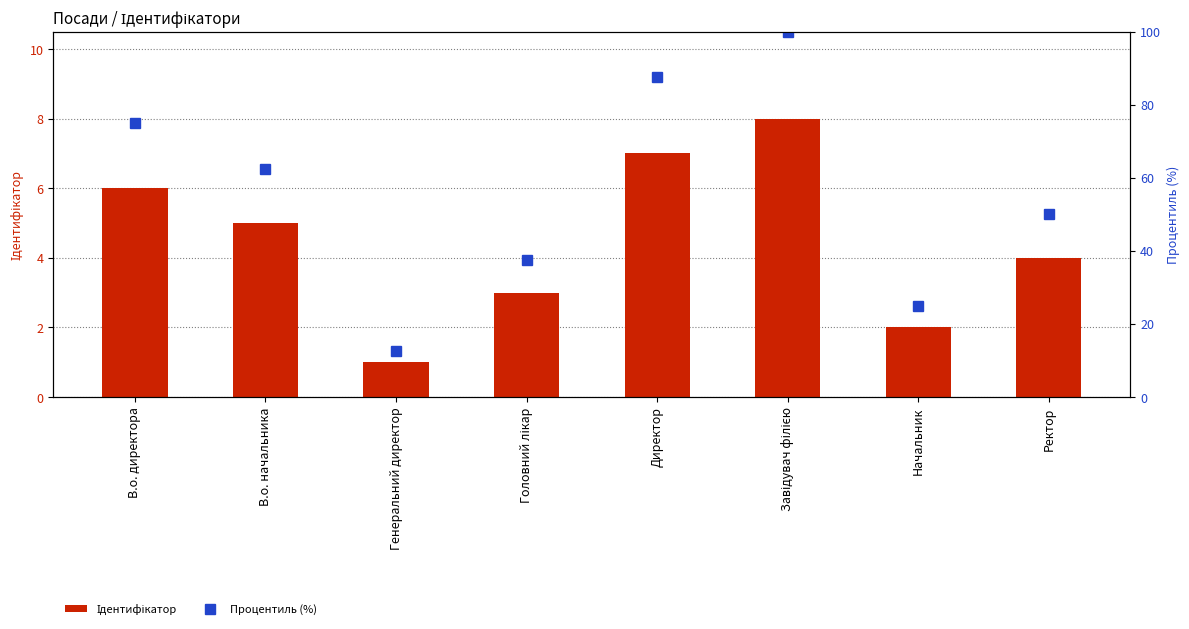

What position from the right is Директор?

4